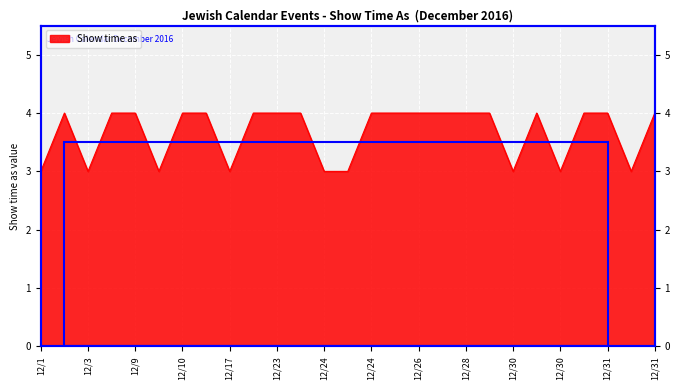

The chart shows a value of 1 at 12/17. True or false?

False